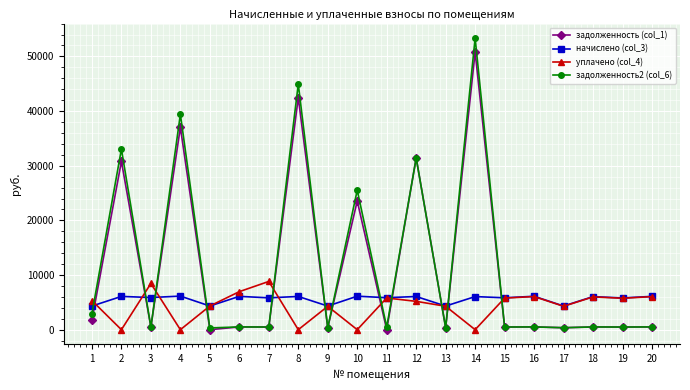

At which category does the chart reach its peak across all series?

14